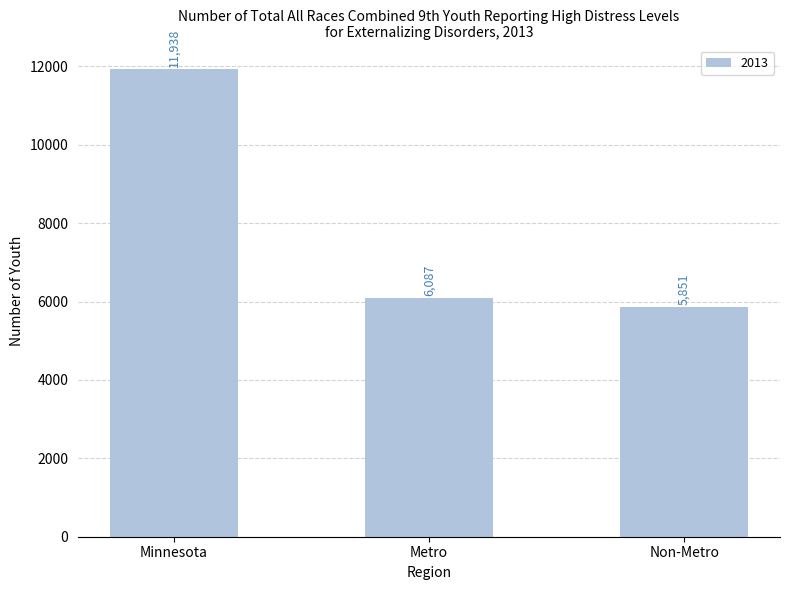

List the labels in order of value, smallest first.

Non-Metro, Metro, Minnesota